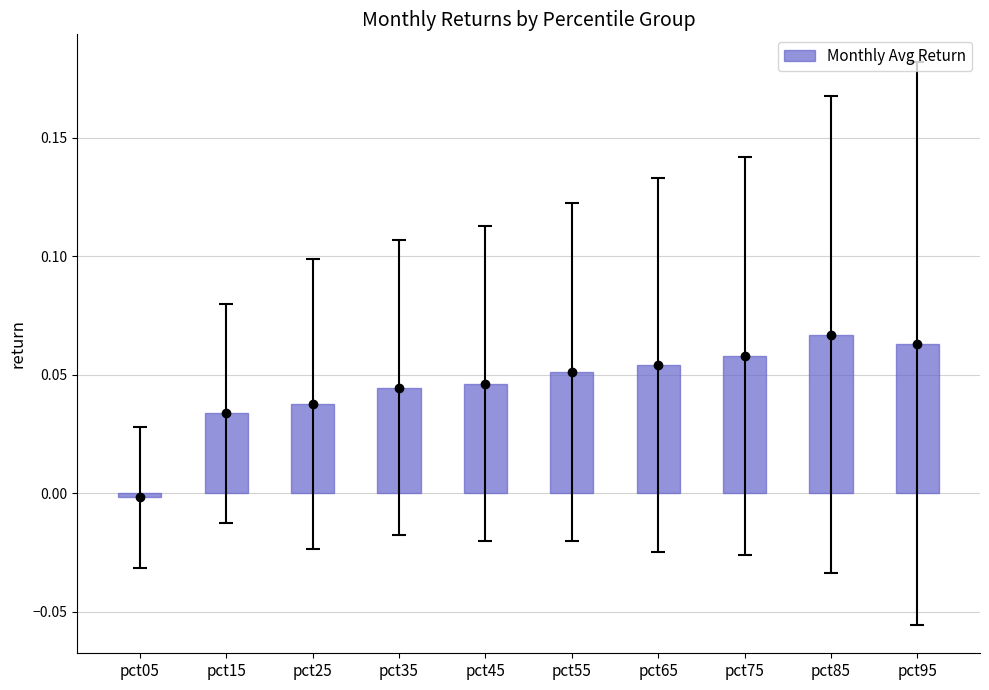

What is the value of the 9th bar from the left?

0.1